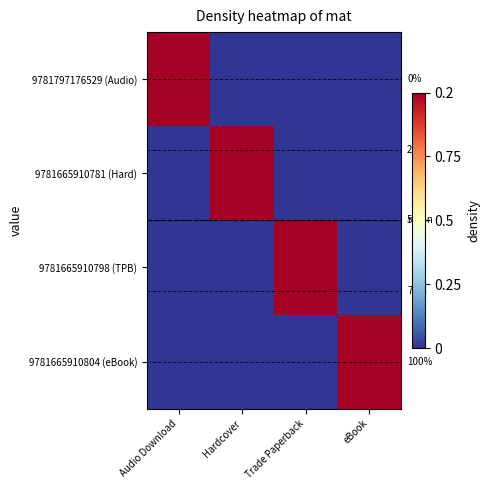

What is the highest value of the 9781665910804 (eBook) series?

1